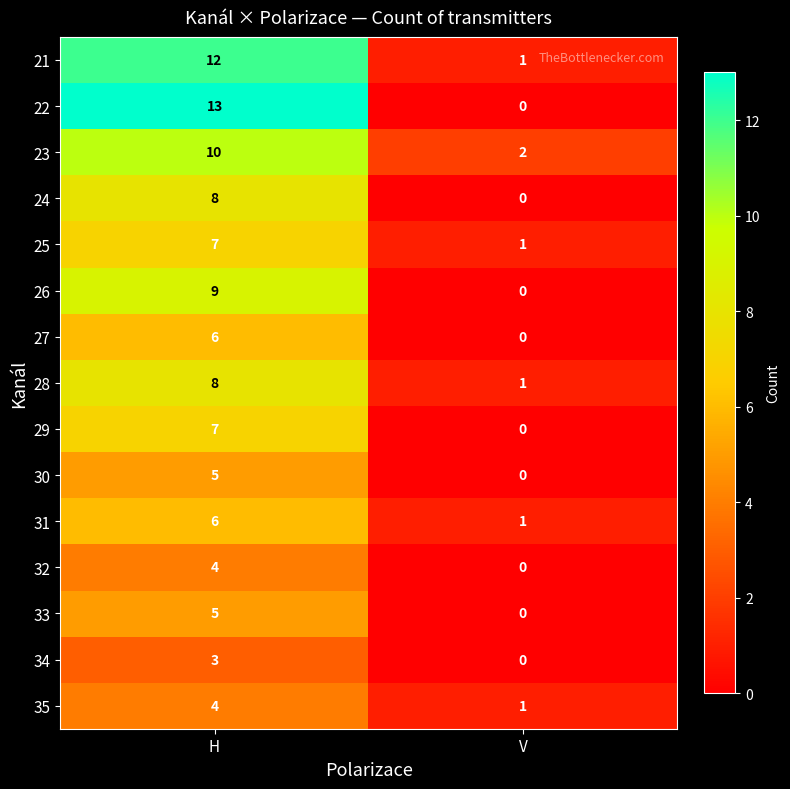

List the labels in order of 30 value, smallest first.

V, H